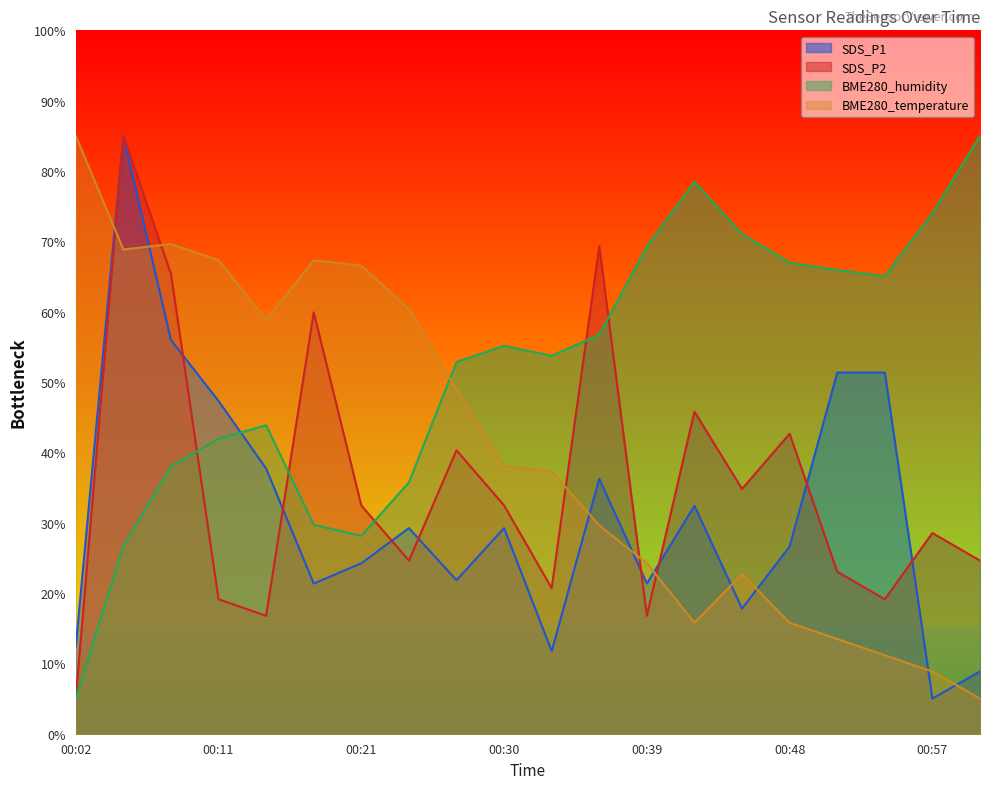

At which label does BME280_humidity reach its minimum?

00:02